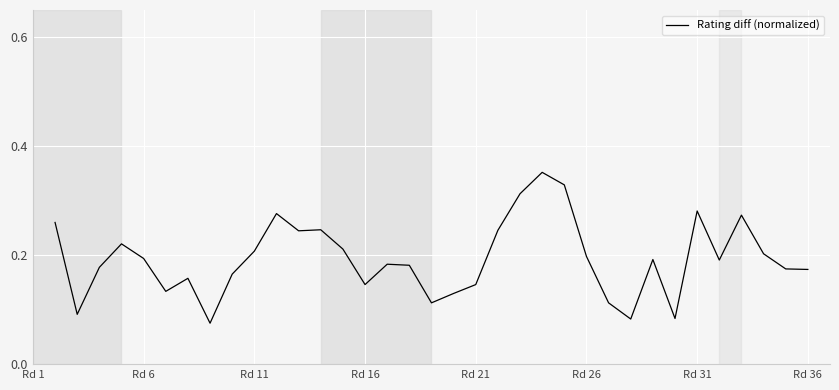

How many lines are shown in the chart?

1